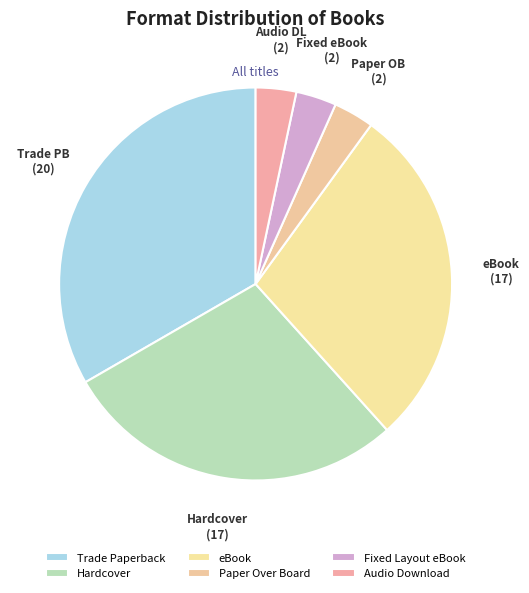

The Trade Paperback slice represents 46% of the pie. True or false?

False